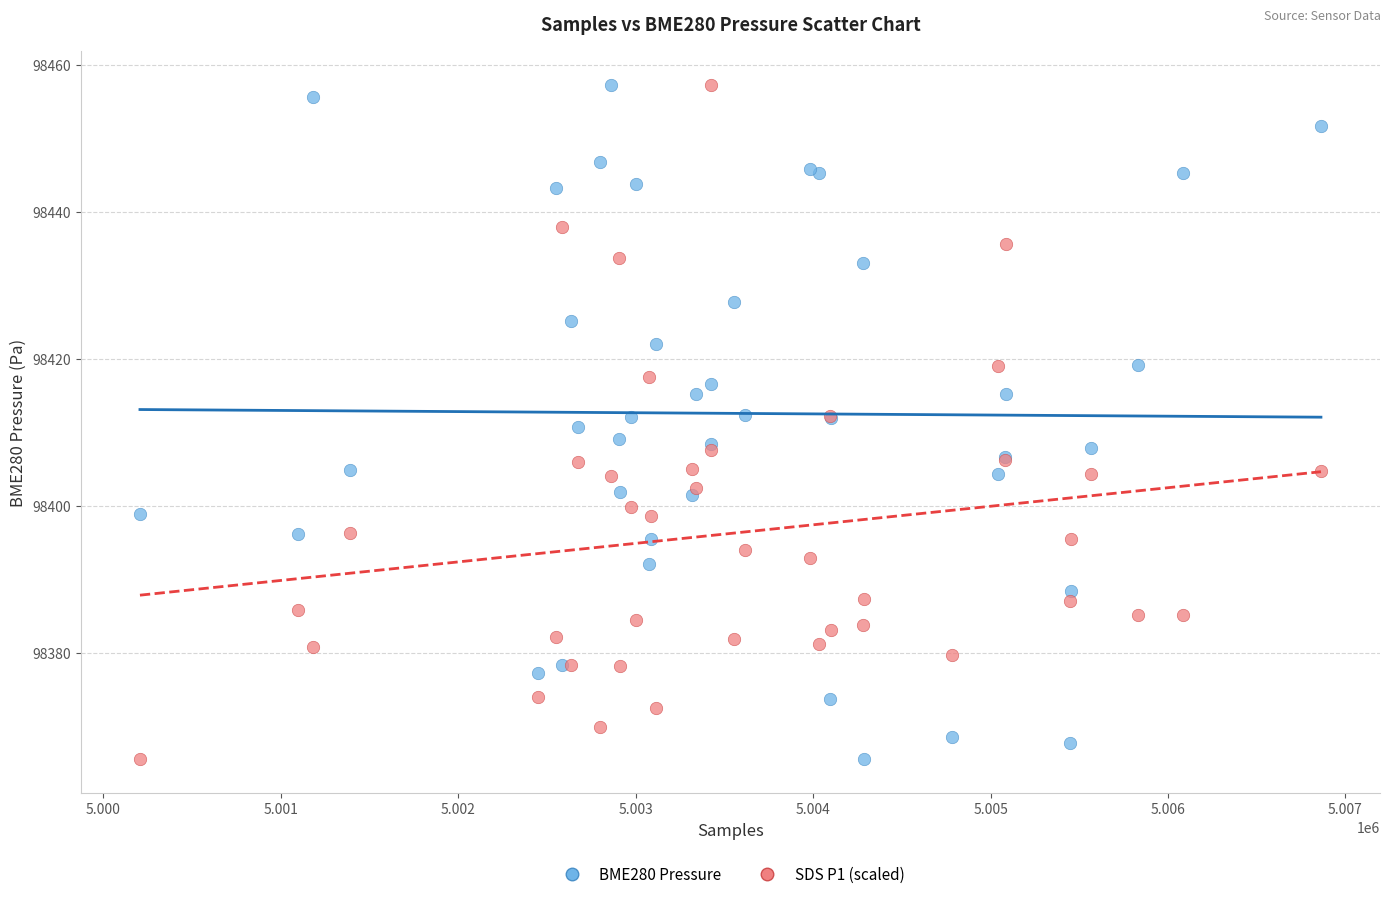

What is the X range (max minus min) for the scatter plot?

6656.0